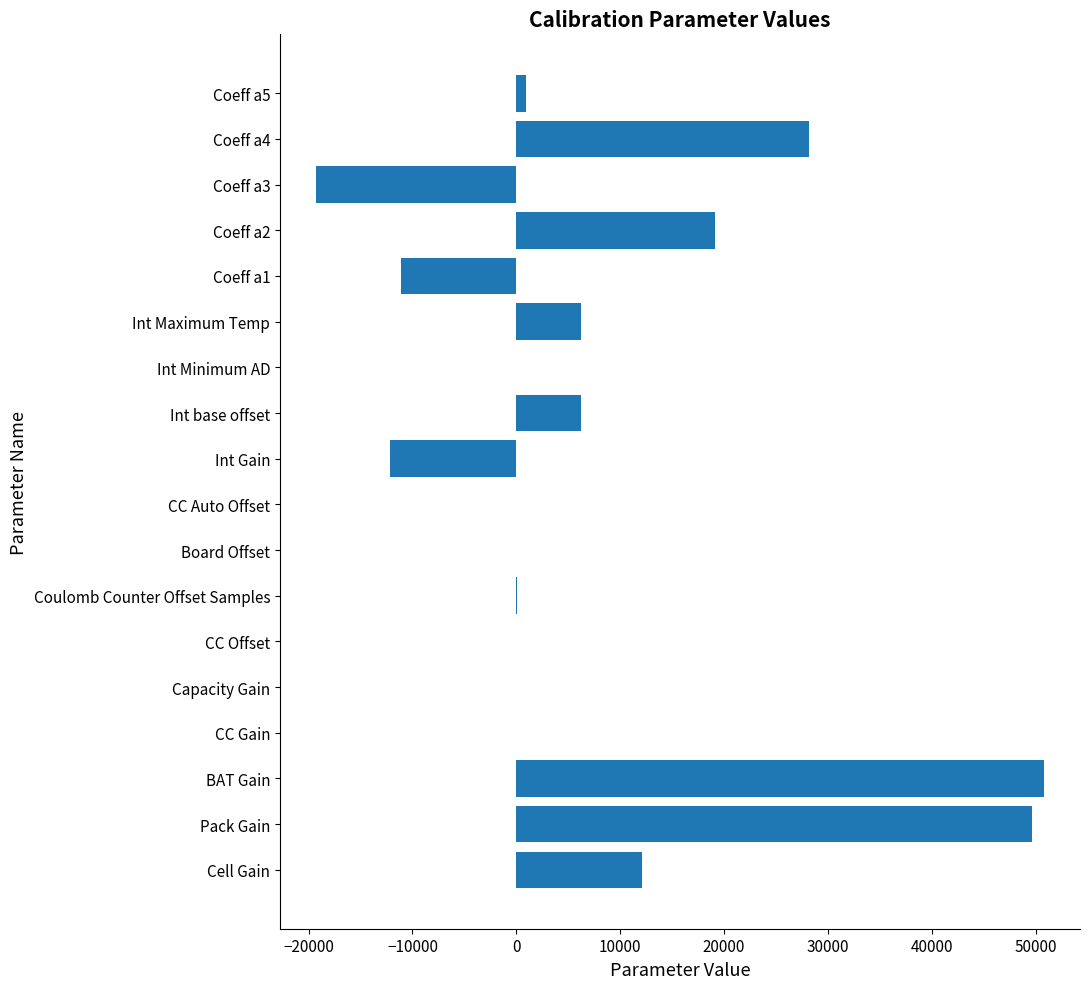

The chart shows a value of 6232 at Int base offset. True or false?

True